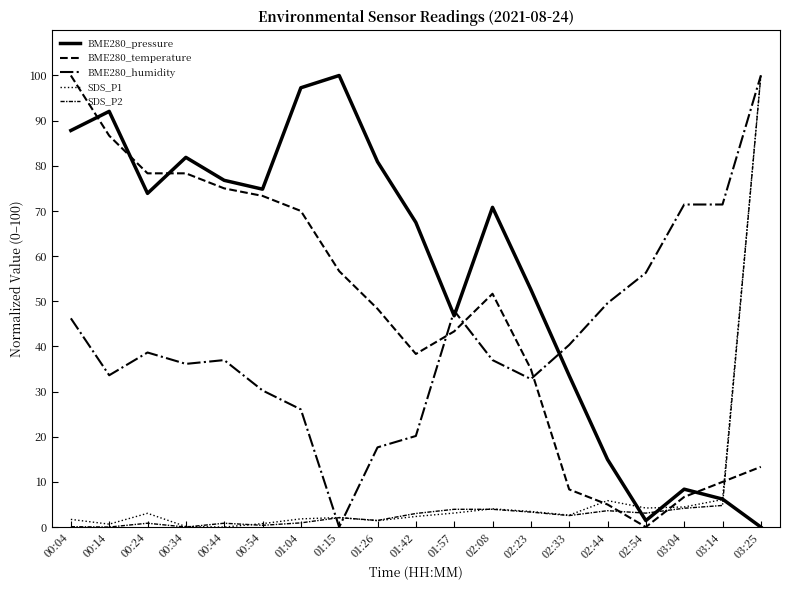

What is the spread (max minus min) of values at 00:34?

81.9